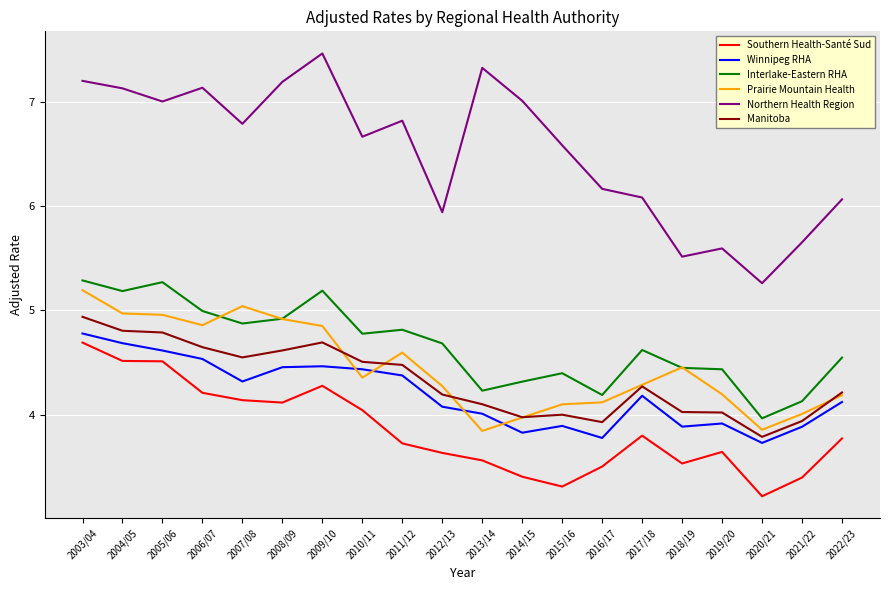

Which series changed the most between 2009/10 and 2021/22?

Northern Health Region